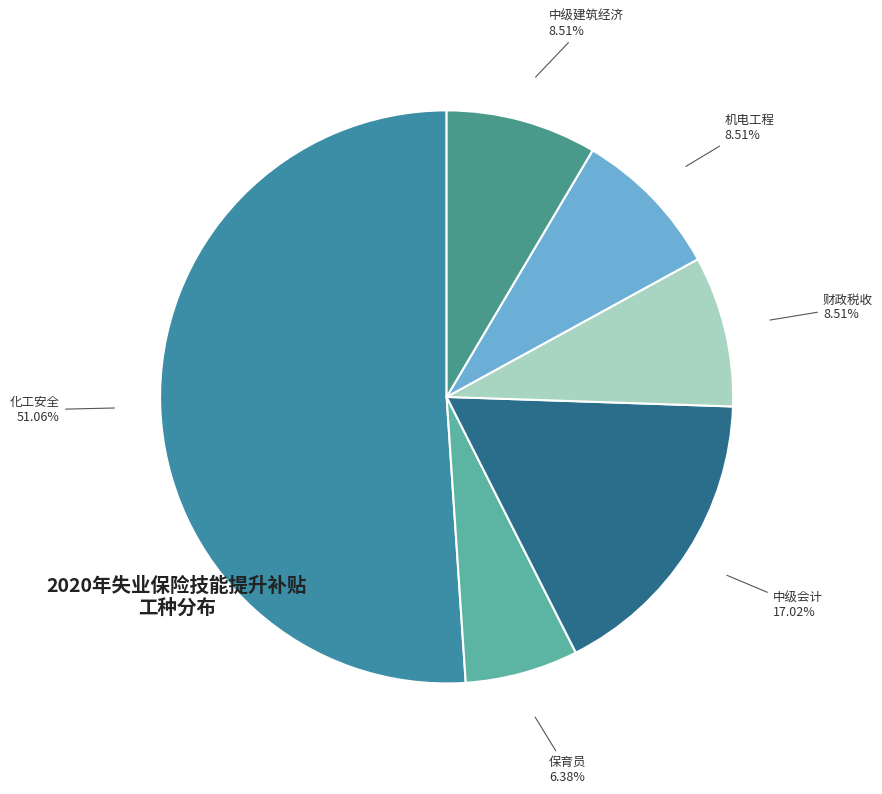

Count the number of slices in the pie.

6